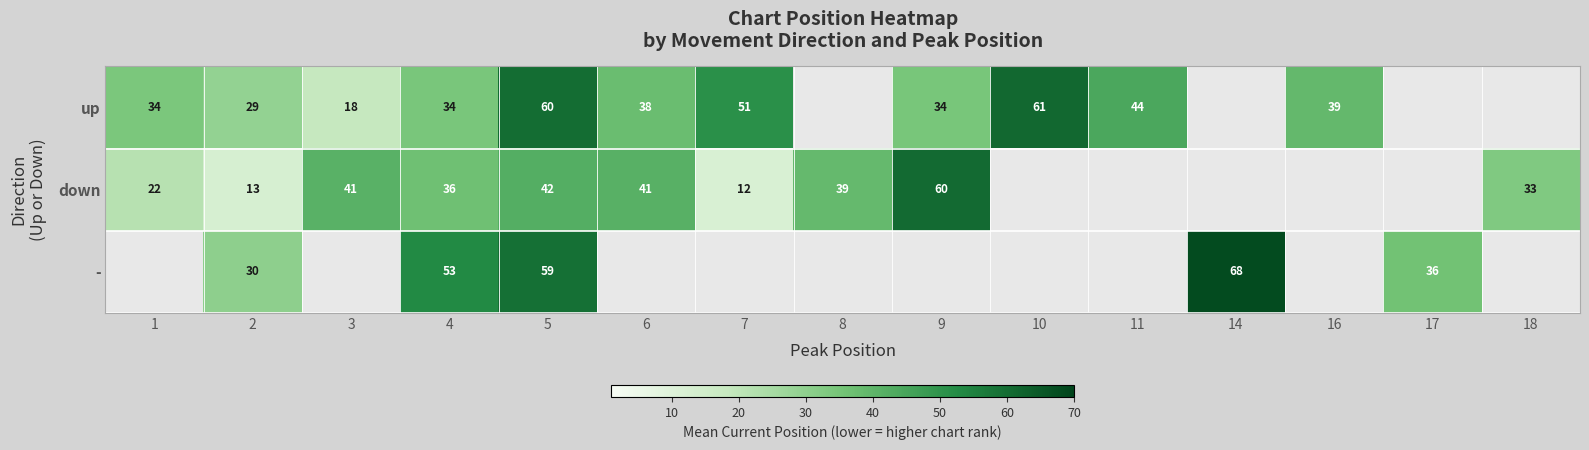

What is the total value across all series at 2?

72.0